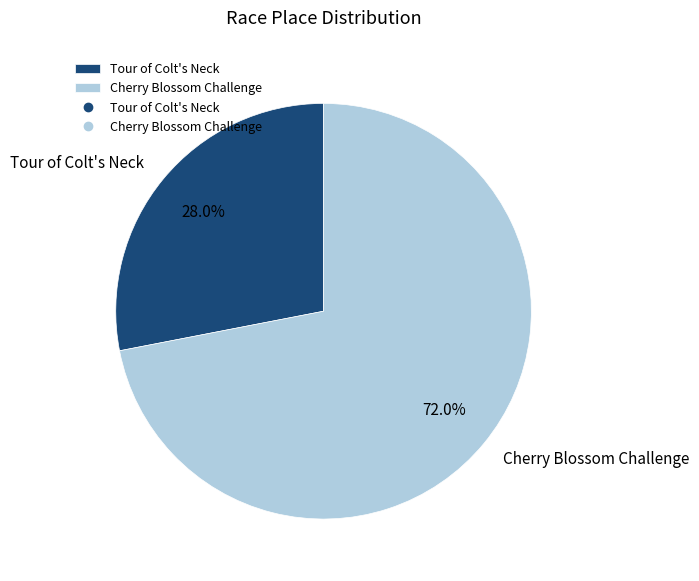

True or false: Tour of Colt's Neck accounts for 16% of the total.

False